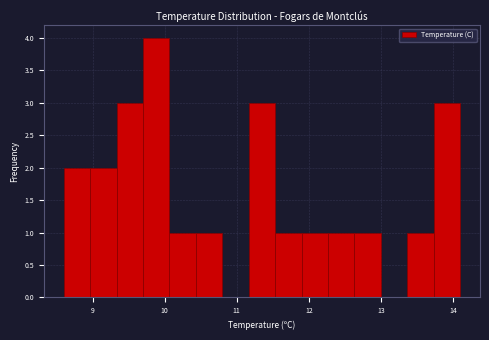

Around what value on the x-axis is the tallest bar? Give the approximate position of its centre, as read against the axis.

9.9